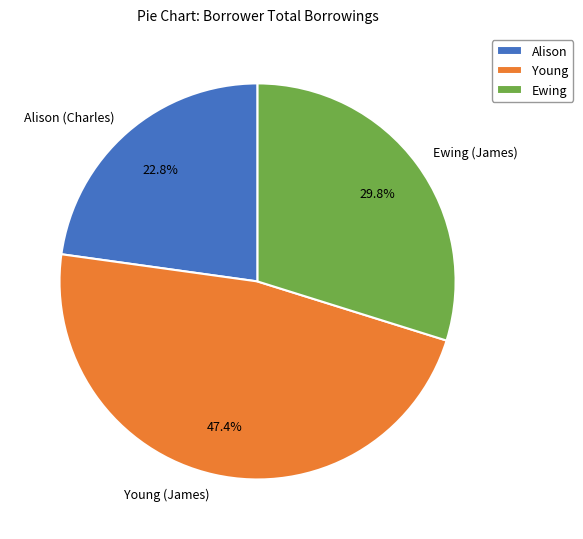

Does Alison (Charles) account for over 50% of the chart?

No